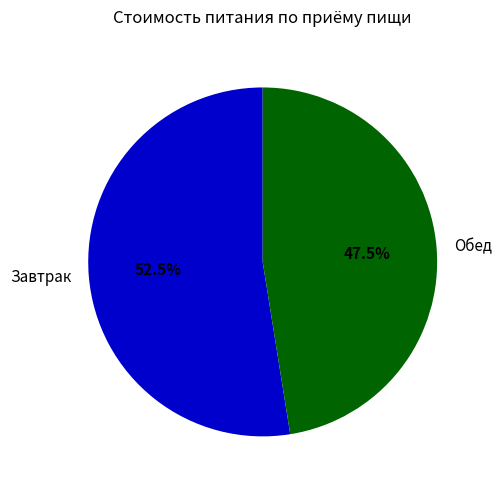

What is the ratio of the value at Завтрак to the value at Обед?

1.1